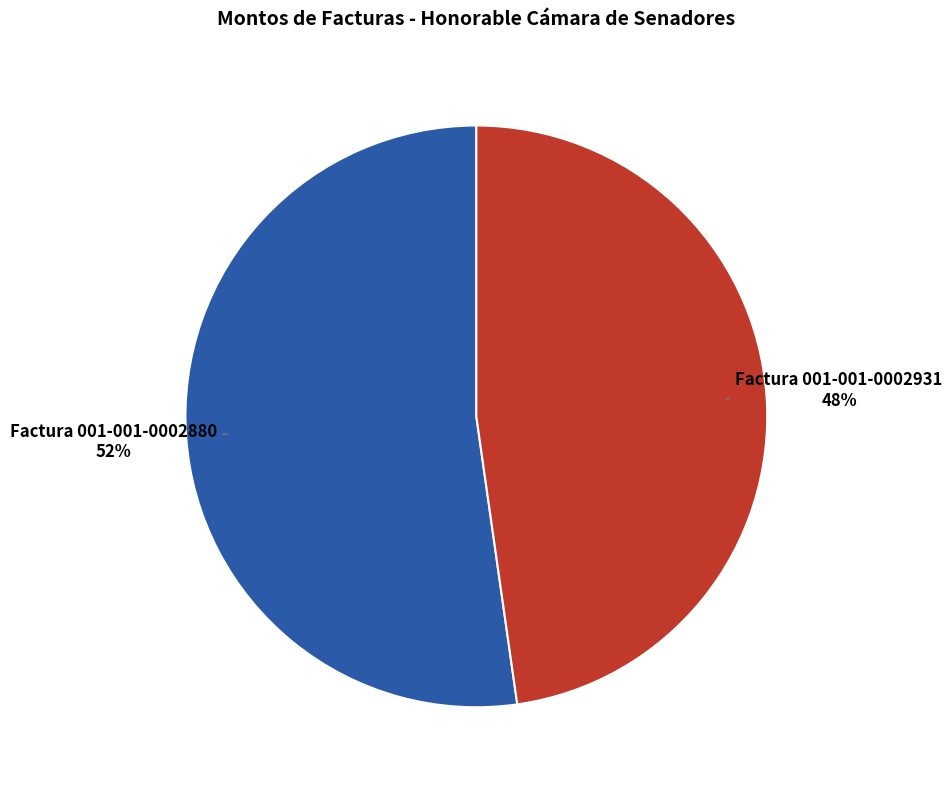

Approximately how many times larger is the value at Factura 001-001-0002931 compared to Factura 001-001-0002880?

0.9